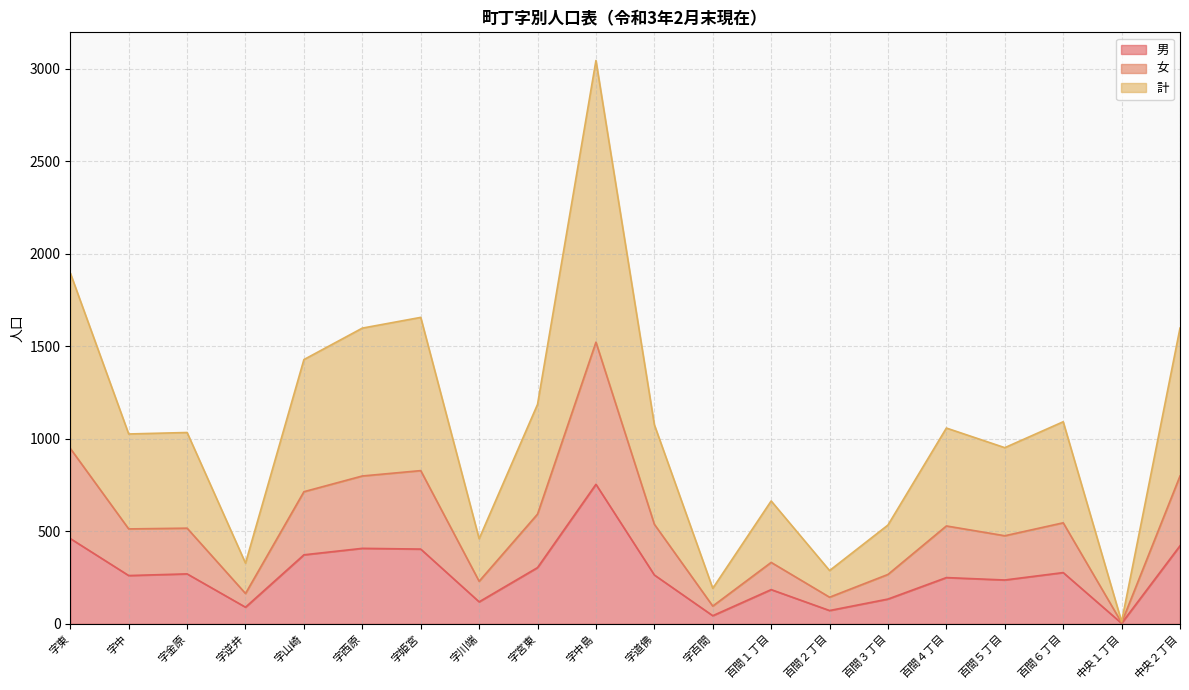

How many lines are shown in the chart?

3